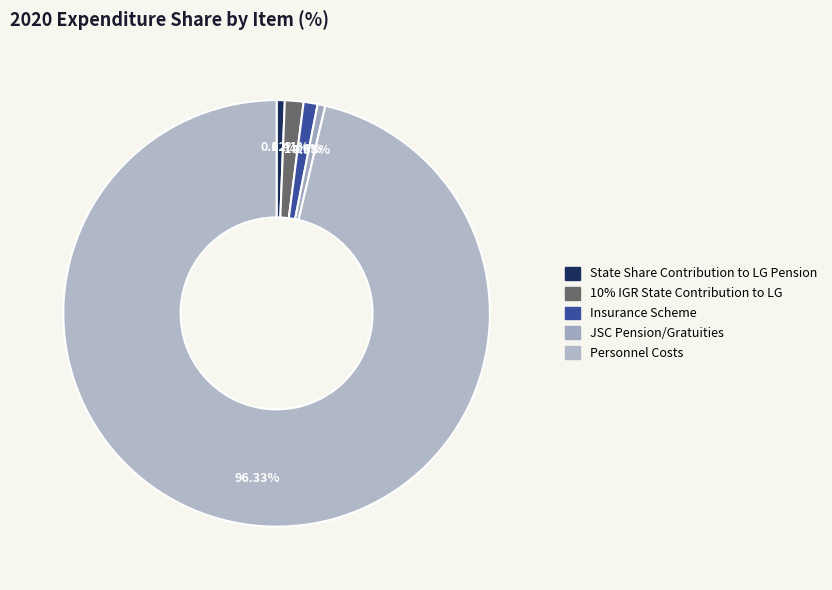

To the nearest percent, what is the difference between the largest and smallest slice percentages?

96%